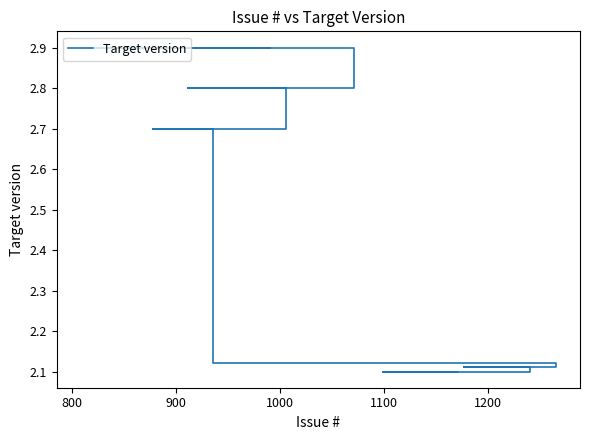

What is the sum of all values?

55.7